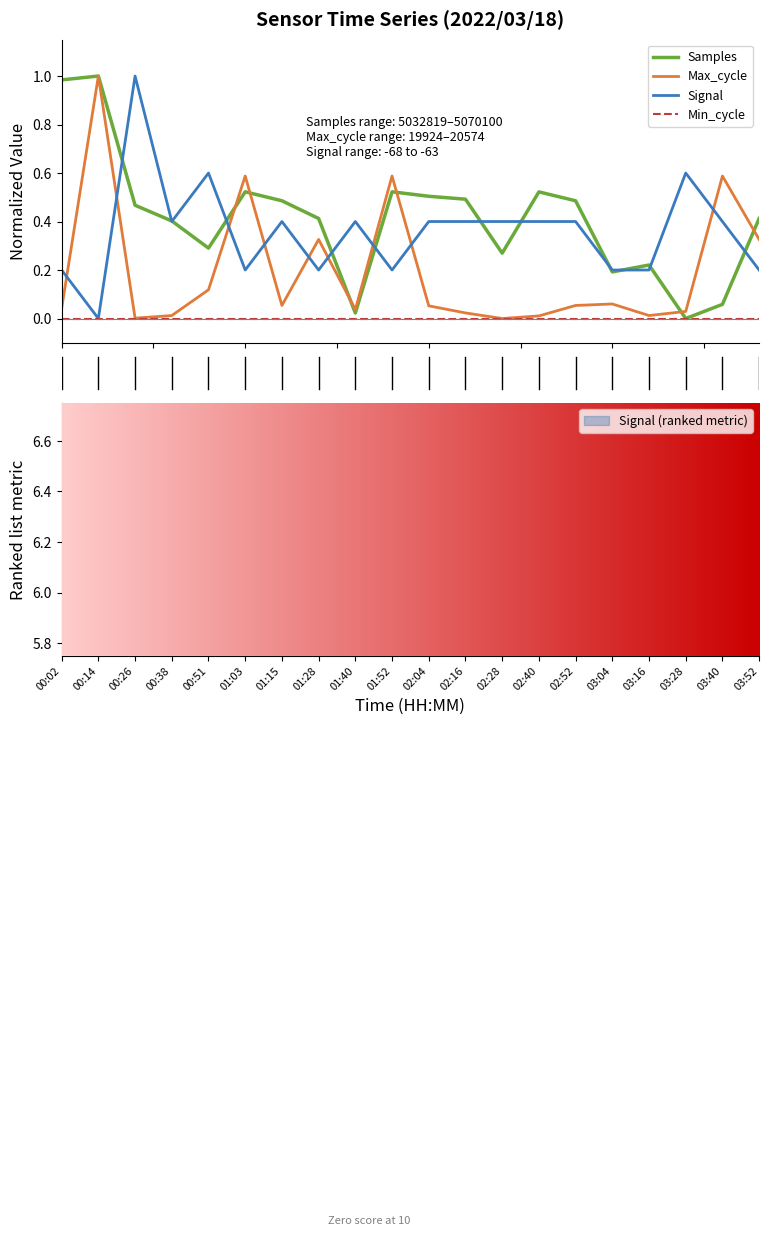

At which category is the sum across all series the highest?

00:14